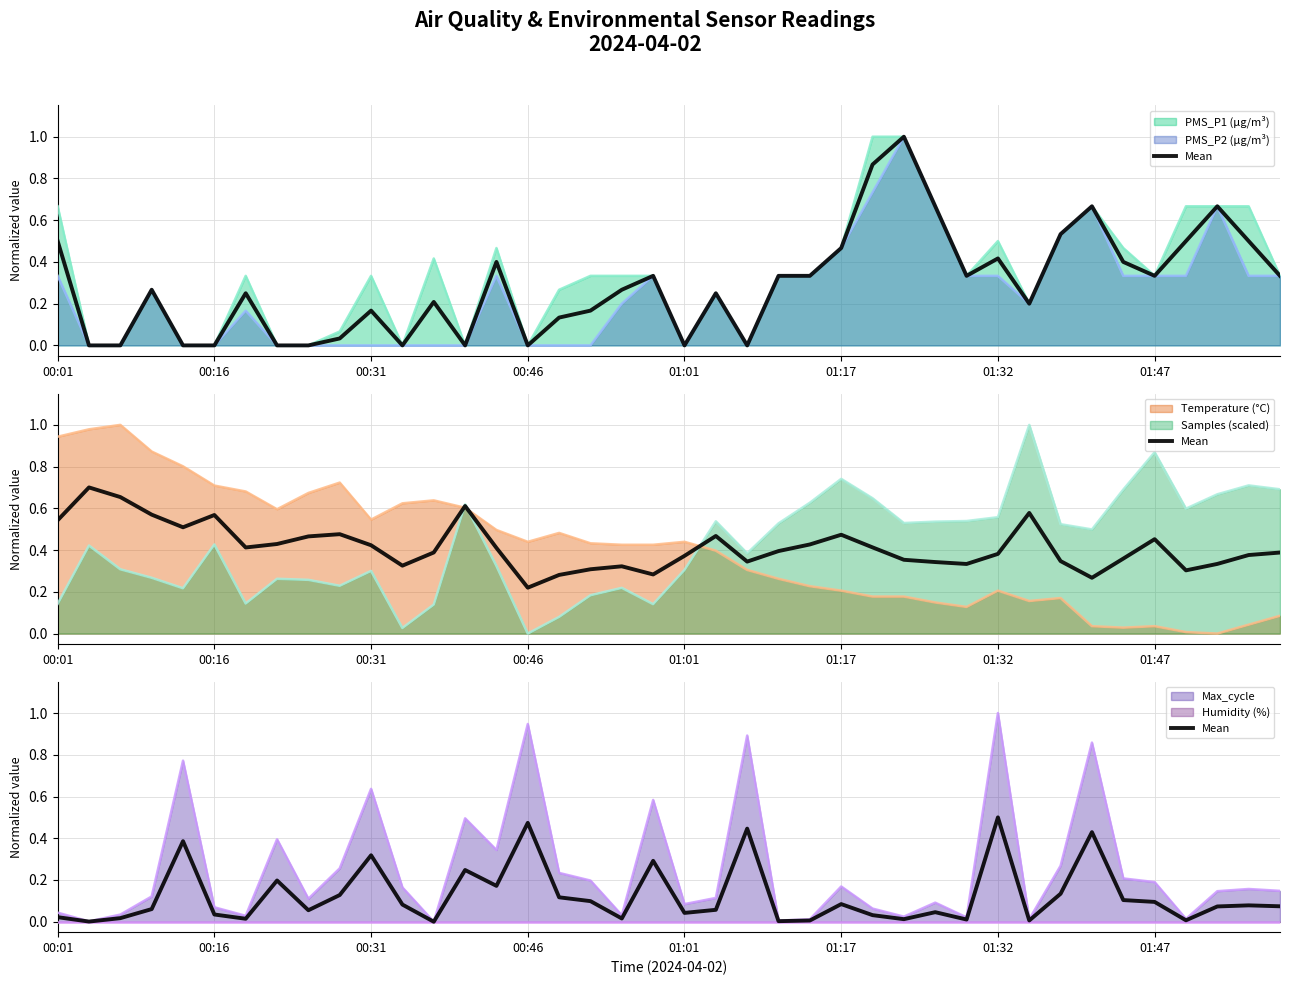

Which has a higher value, 30 or 23?

30